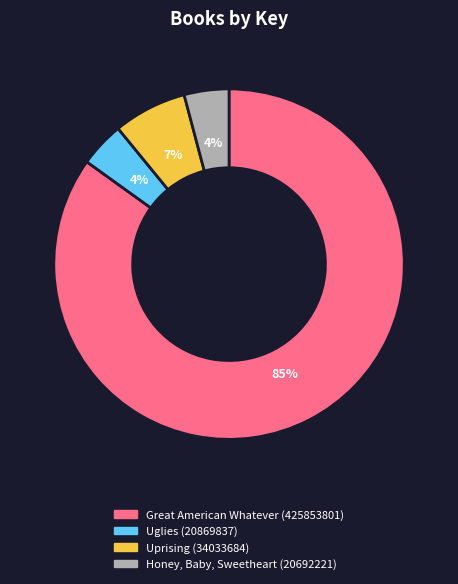

To the nearest percent, what is the average slice percentage?

25%